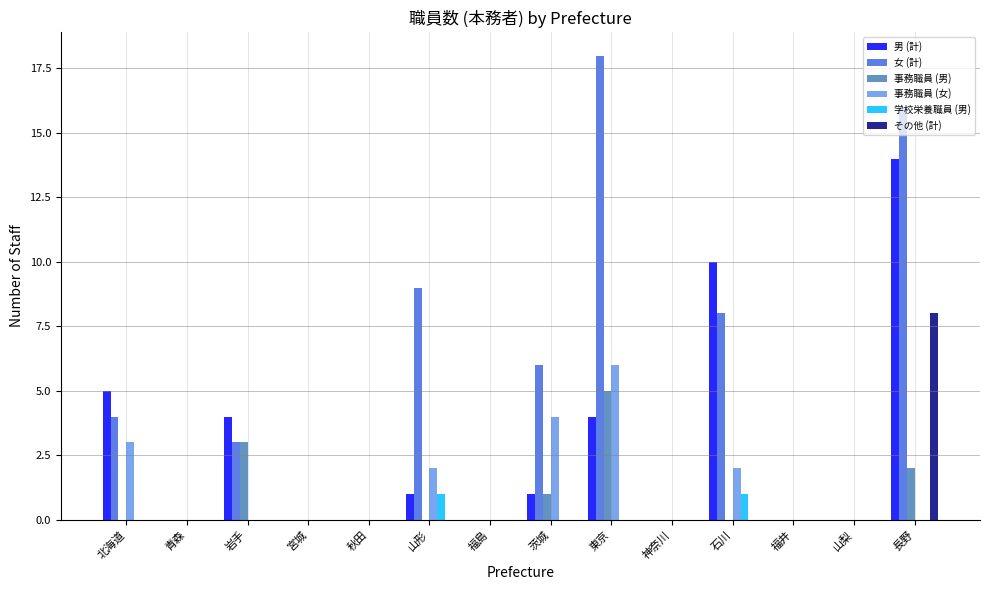

What is the sum of all その他 (計) values?

8